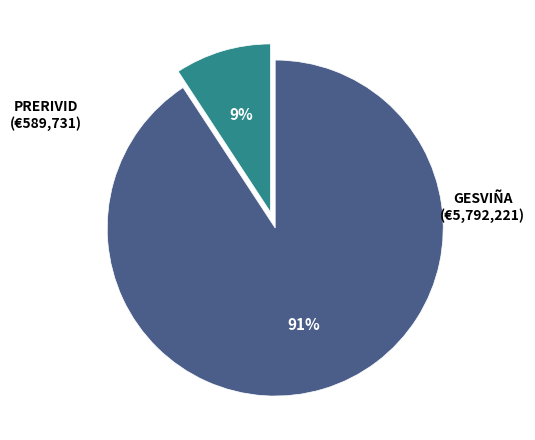

Is there a majority slice in this chart?

Yes